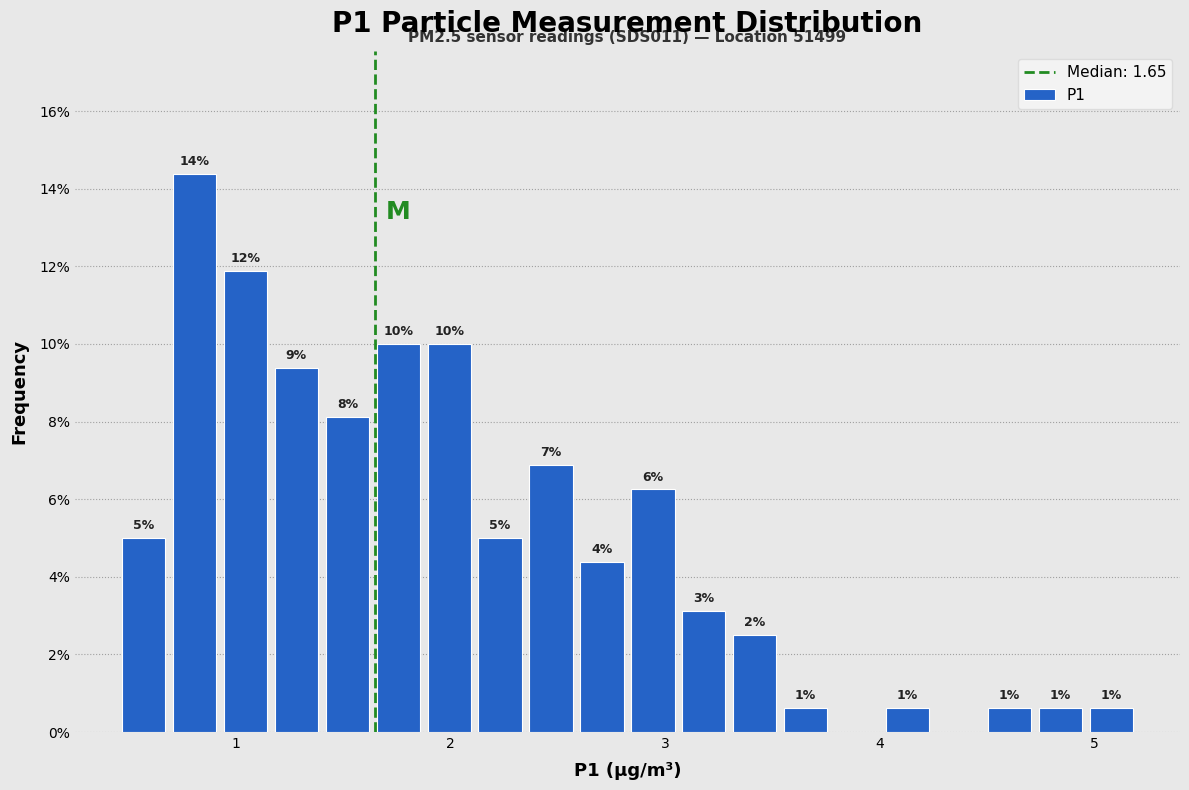

Around what value on the x-axis is the tallest bar? Give the approximate position of its centre, as read against the axis.

0.8